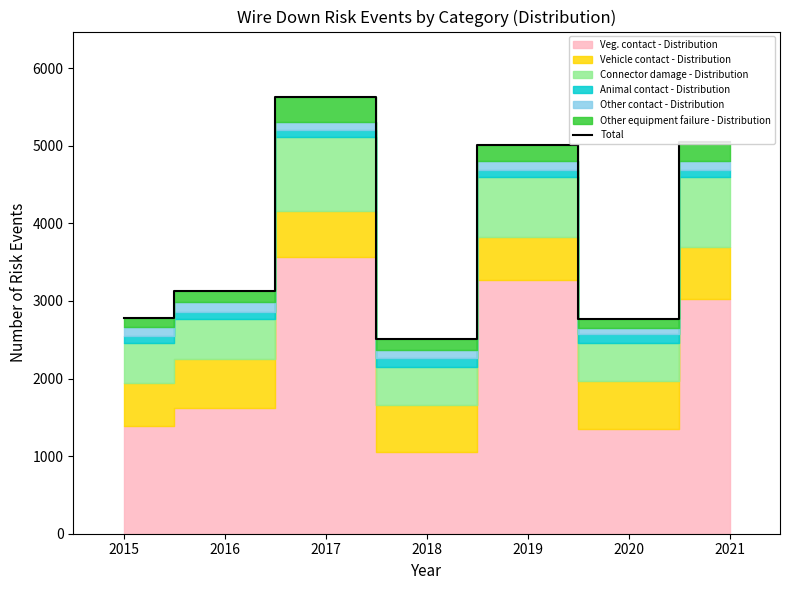

At which label is the value closest to 4066?

2016